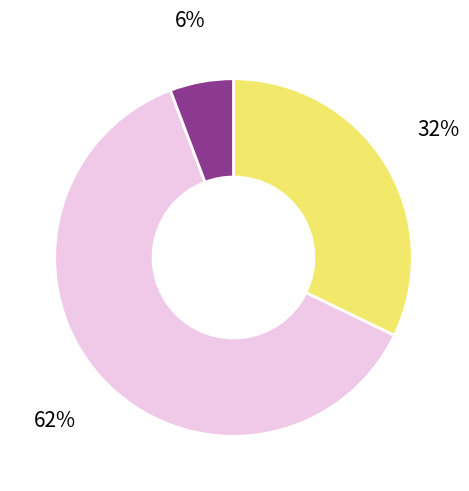

To the nearest percent, what is the difference between the largest and smallest slice percentages?

56%